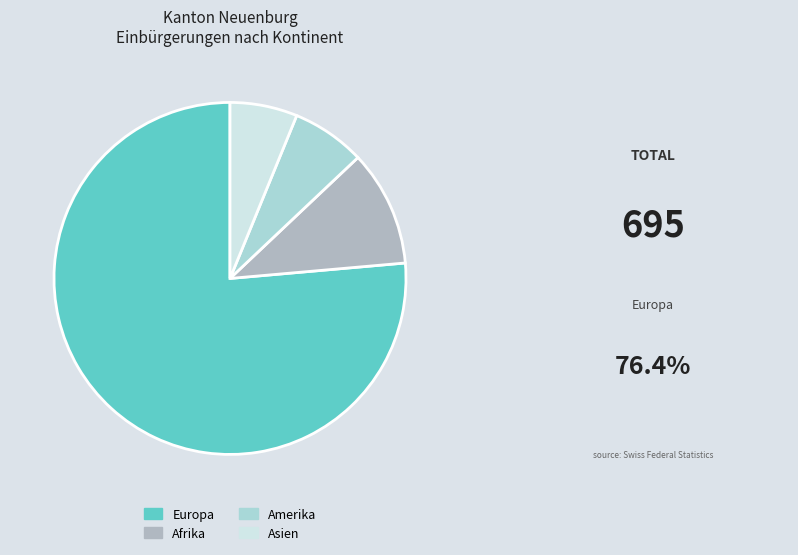

How many segments does this pie chart have?

4